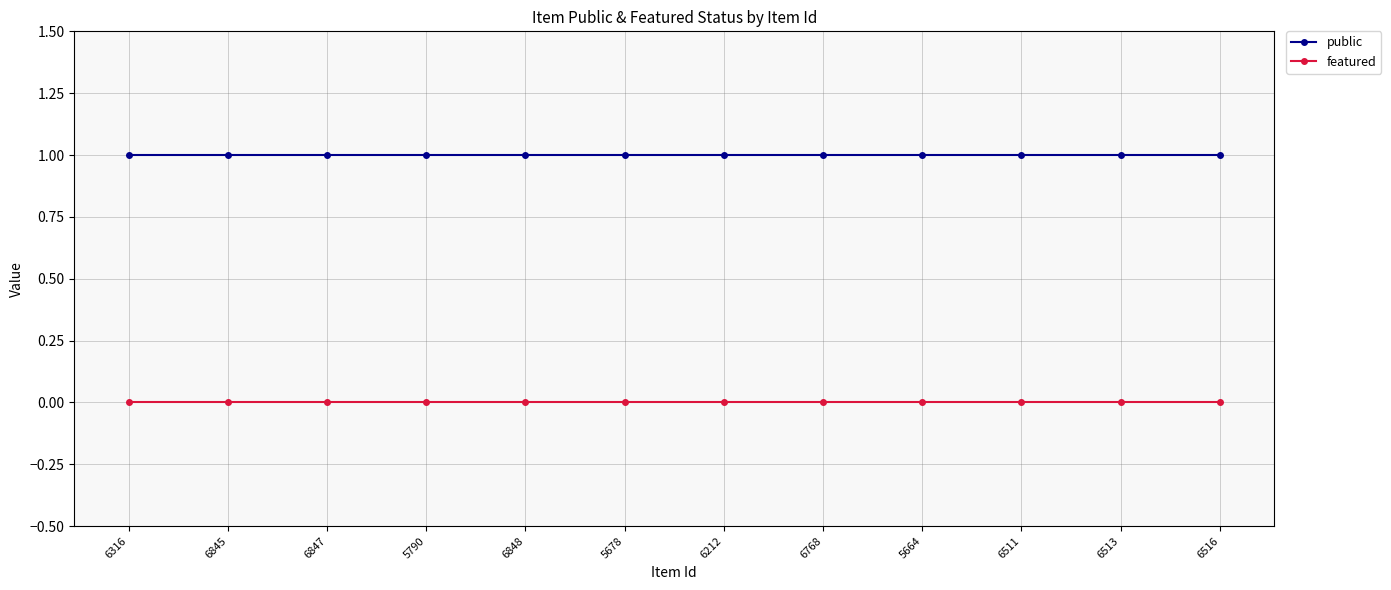

What value does the public series have at 6513?

1